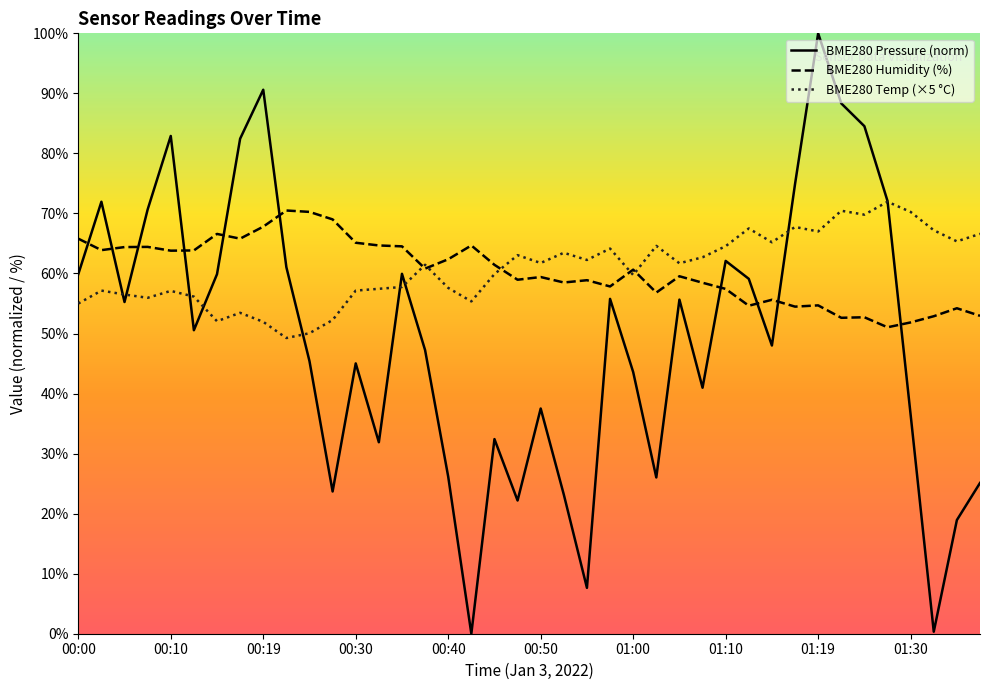

True or false: BME280_temperature and BME280_humidity intersect in this chart.

True